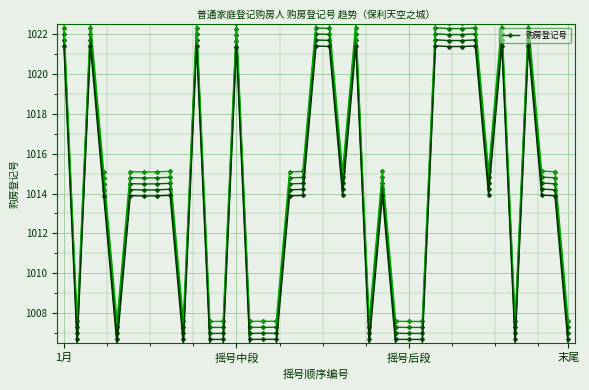

At which label does 购房登记号 first exceed 1014?

1月